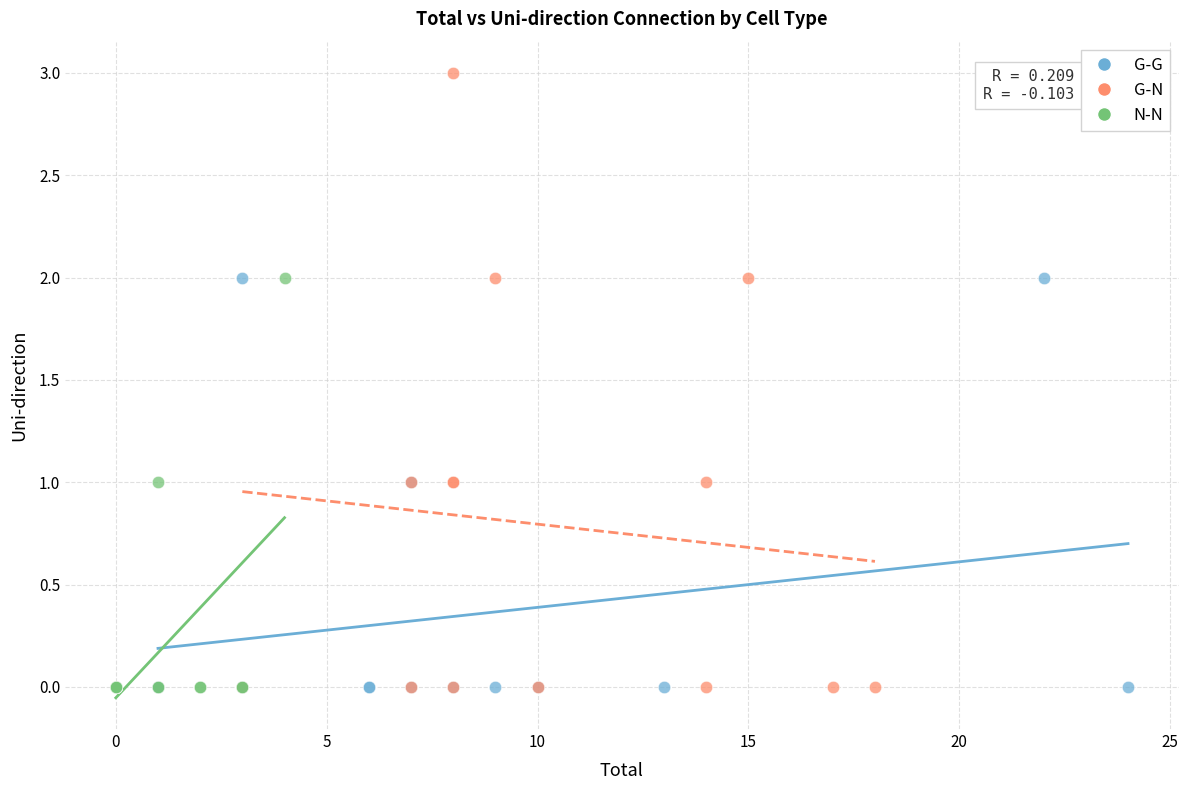

Which series contains the highest Y value?

G-N